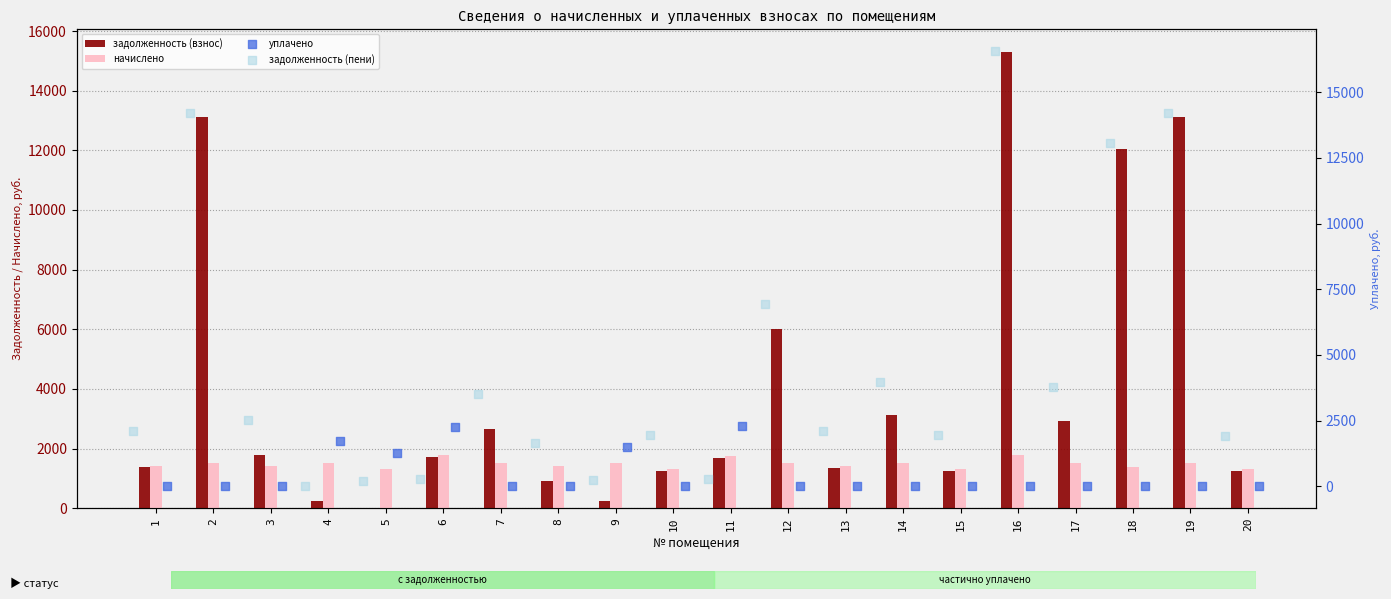

Which series reaches the minimum Y coordinate?

задолженность (взнос)